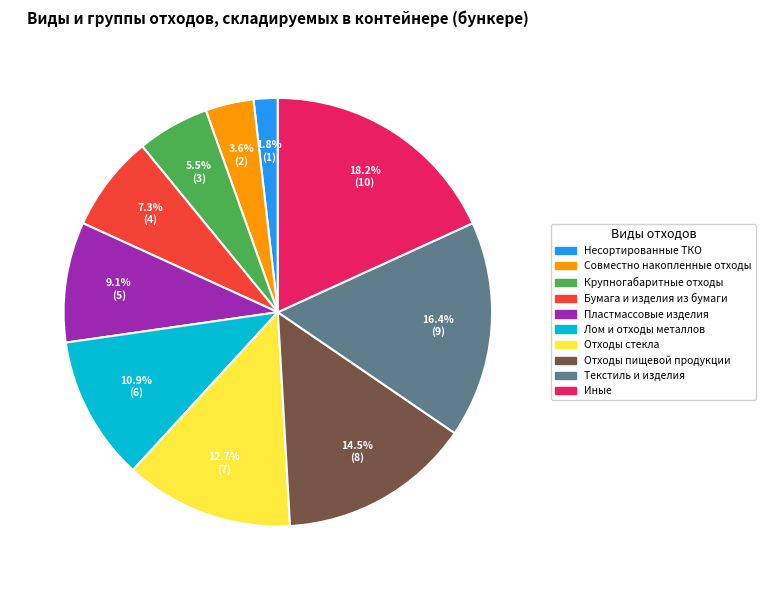

Which category has the biggest portion of the pie?

Иные